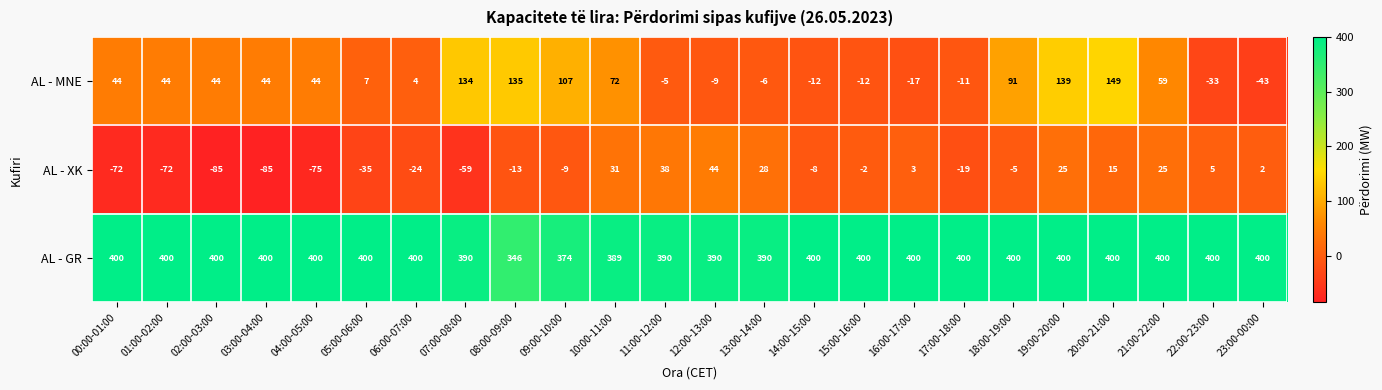

Between 20:00-21:00 and 22:00-23:00, which series saw the biggest shift?

AL - MNE